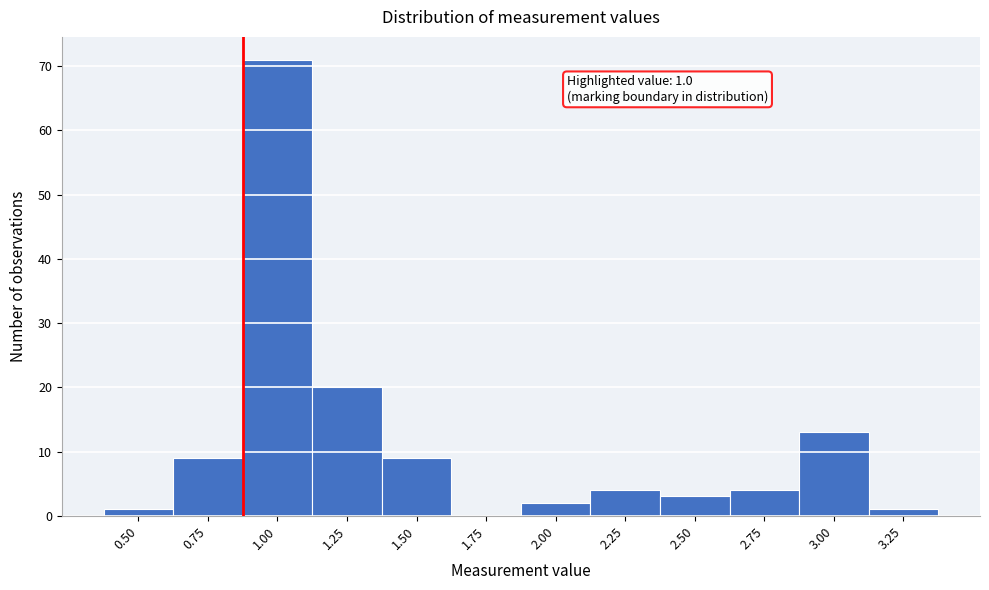

Reading left to right, what are all the values shown in this chart?

0.50=1	0.75=9	1.00=71	1.25=20	1.50=9	1.75=0	2.00=2	2.25=4	2.50=3	2.75=4	3.00=13	3.25=1